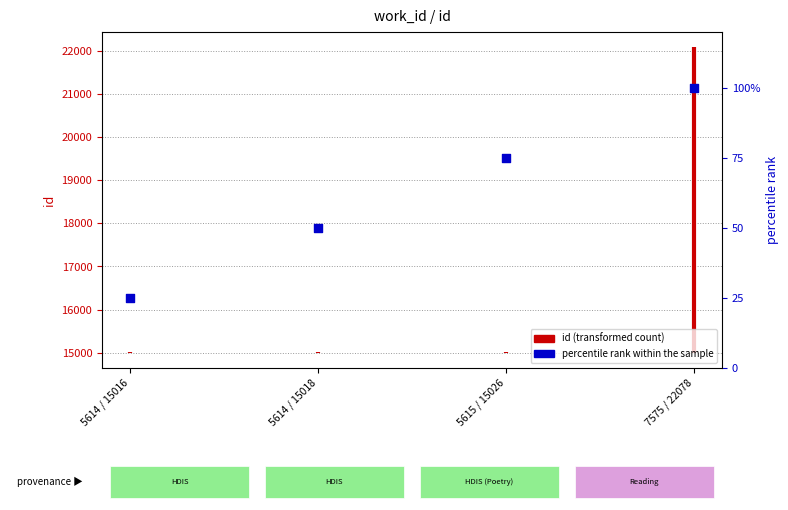

What is the ratio of the value at 5615 / 15026 to the value at 7575 / 22078?

0.8